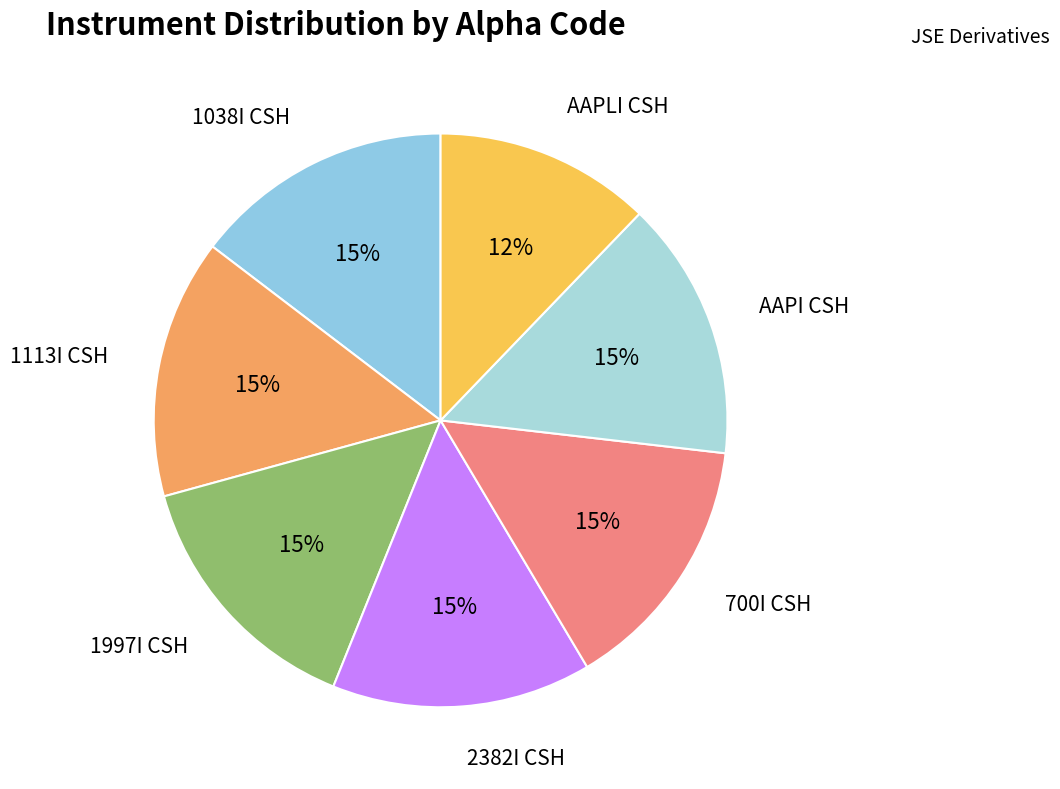

What percentage is the AAPI CSH slice, to the nearest percent?

15%